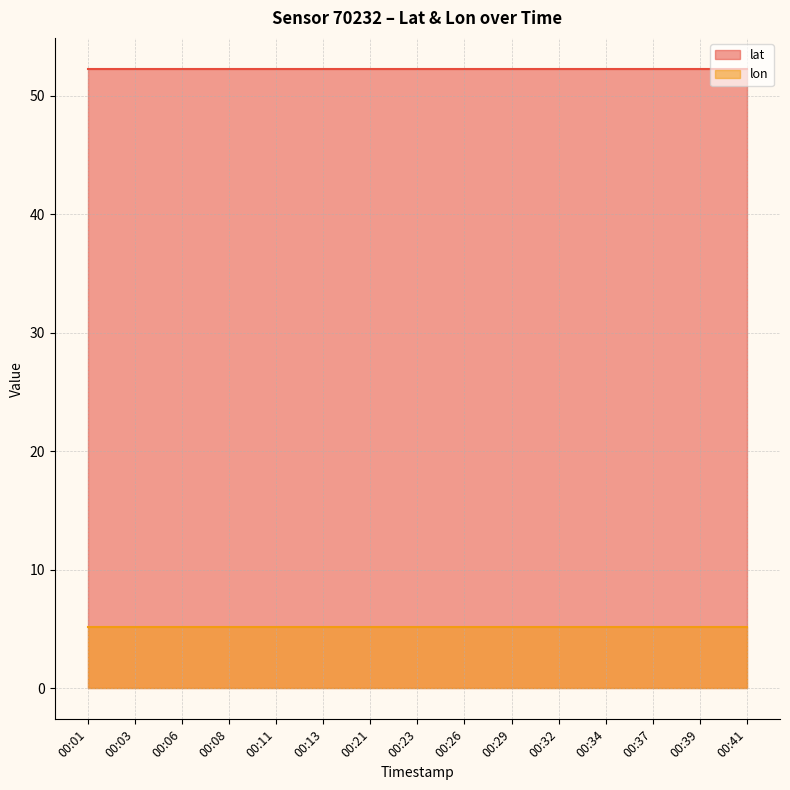

Between 00:03 and 00:34, which series saw the biggest shift?

lat